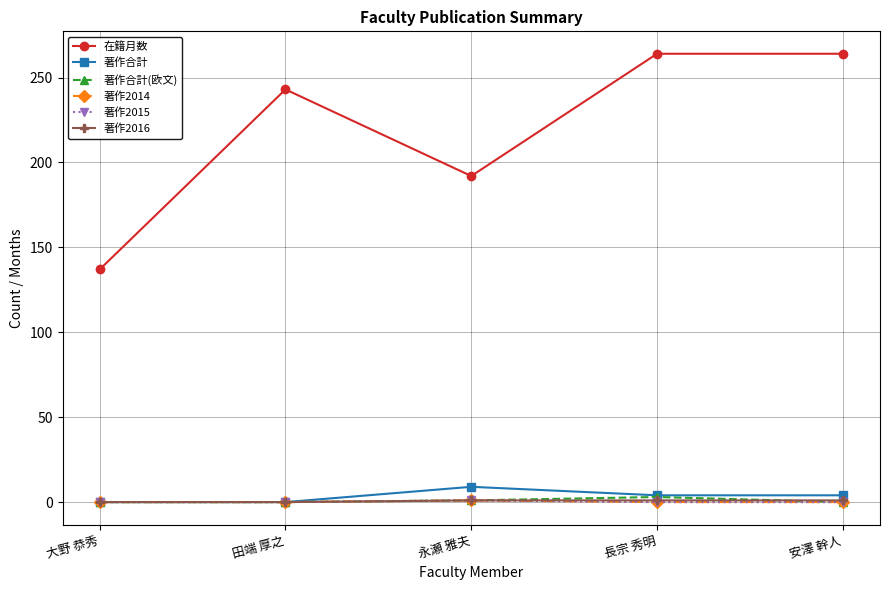

True or false: 著作2016 has a value of 2 at 長宗 秀明.

False